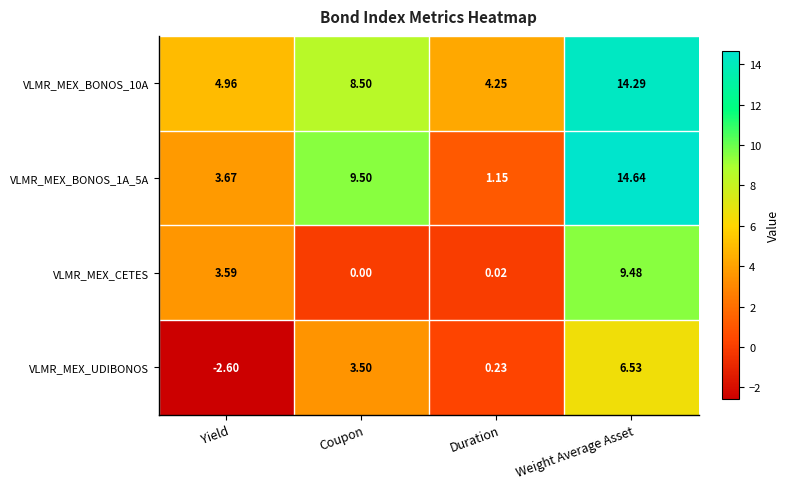

Is the value of VLMR_MEX_BONOS_10A at Duration greater than the value of VLMR_MEX_UDIBONOS at Weight Average Asset?

No